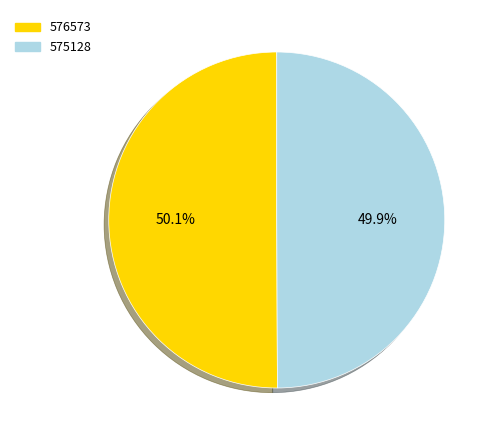

What percentage is the 575128 slice, to the nearest percent?

50%